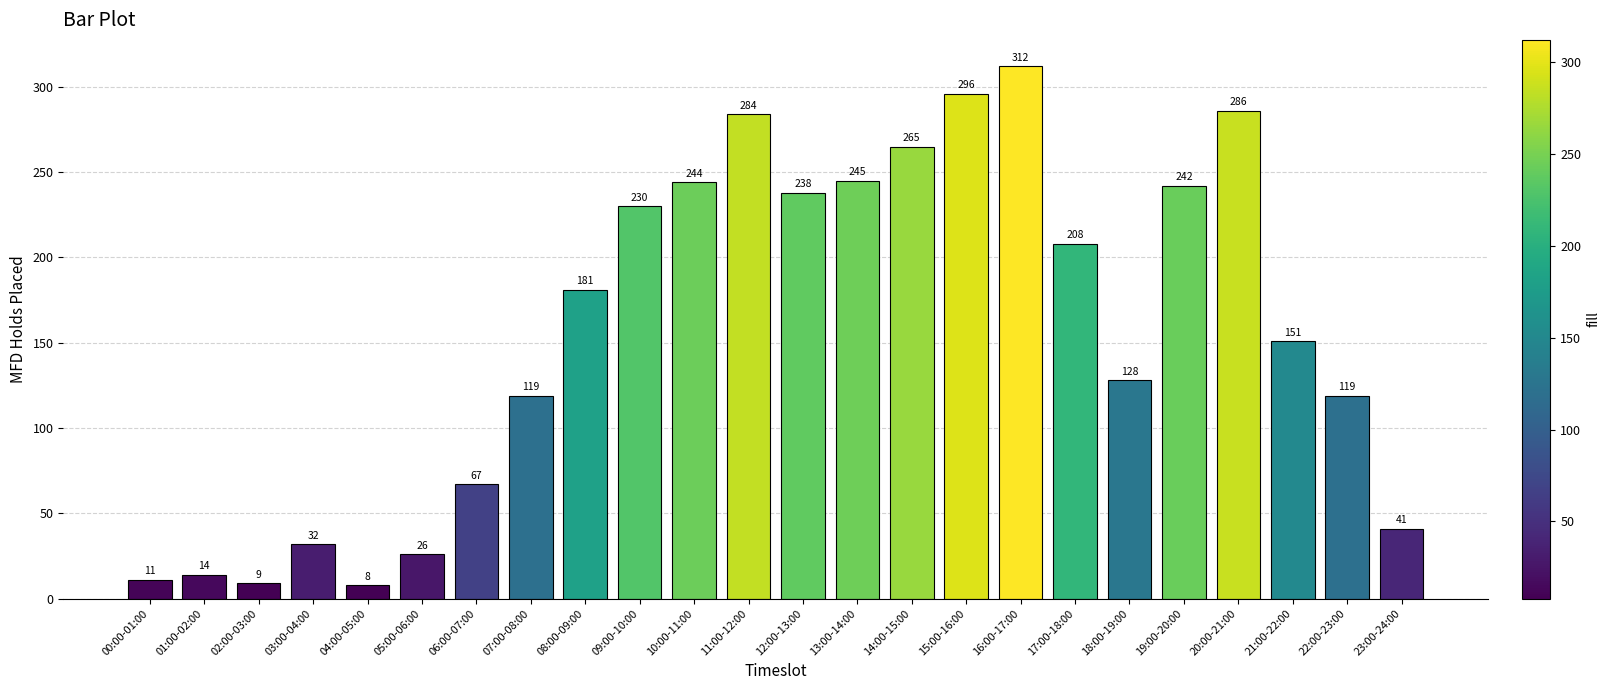

Between 08:00-09:00 and 12:00-13:00, which is larger?

12:00-13:00